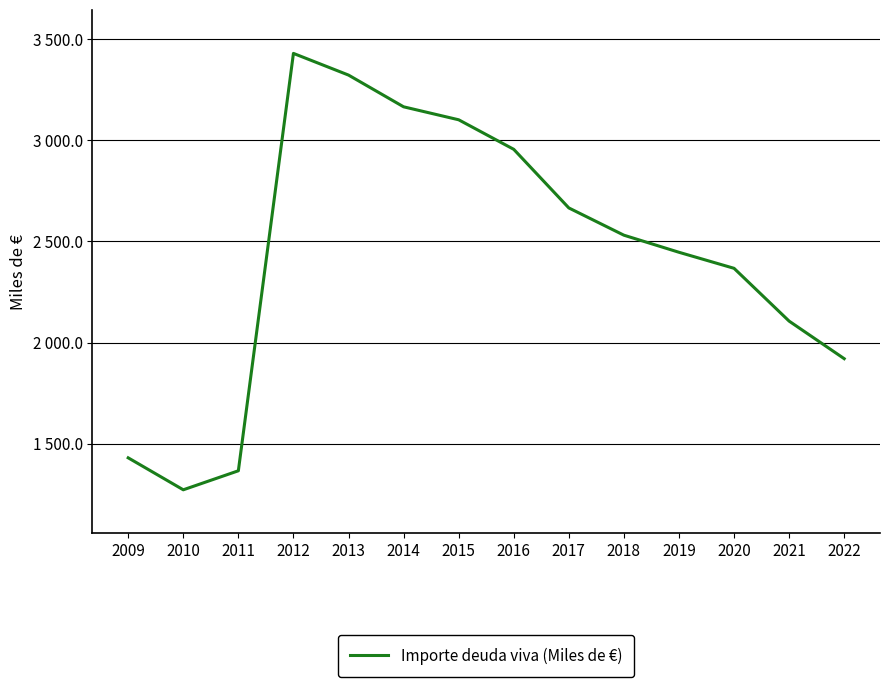

List the labels in order of value, largest first.

2012, 2013, 2014, 2015, 2016, 2017, 2018, 2019, 2020, 2021, 2022, 2009, 2011, 2010